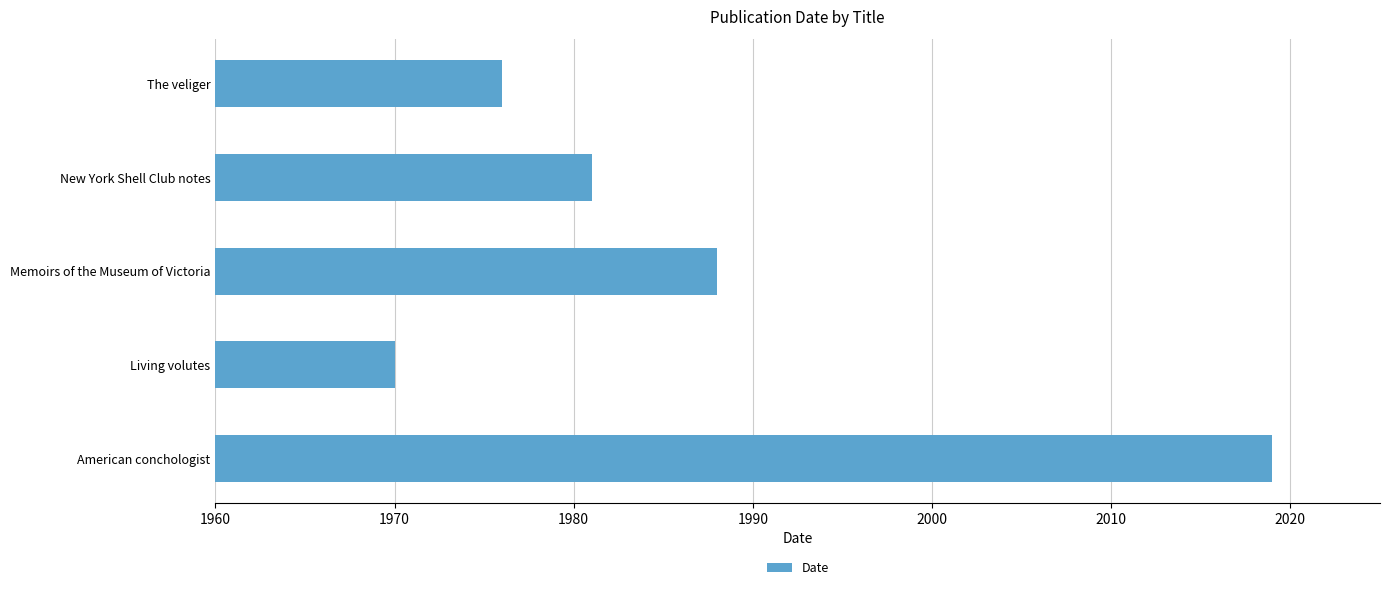

List the labels in order of value, largest first.

American conchologist, Memoirs of the Museum of Victoria, New York Shell Club notes, The veliger, Living volutes